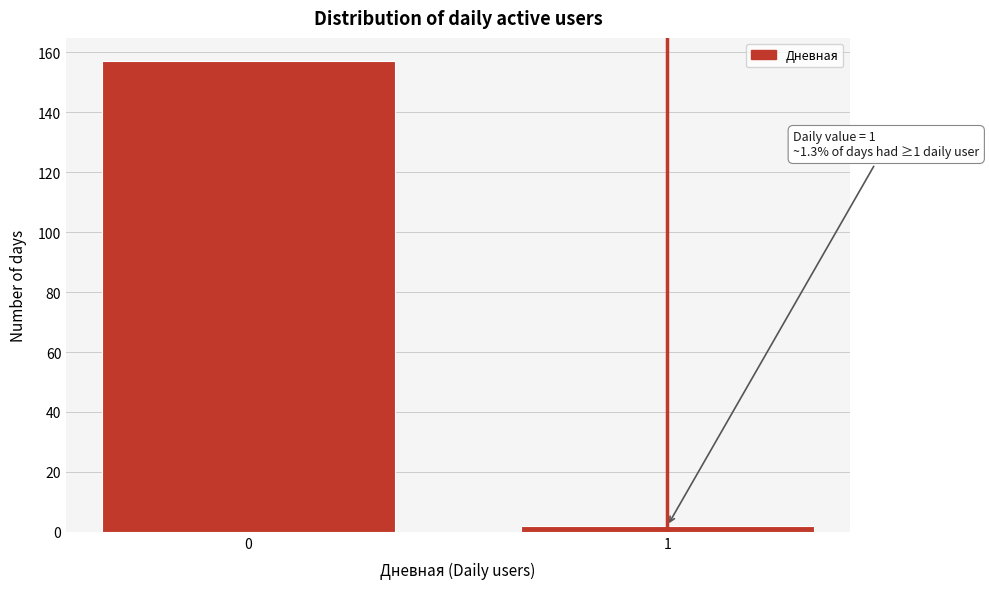

Reading left to right, what are all the values shown in this chart?

0=157	1=2